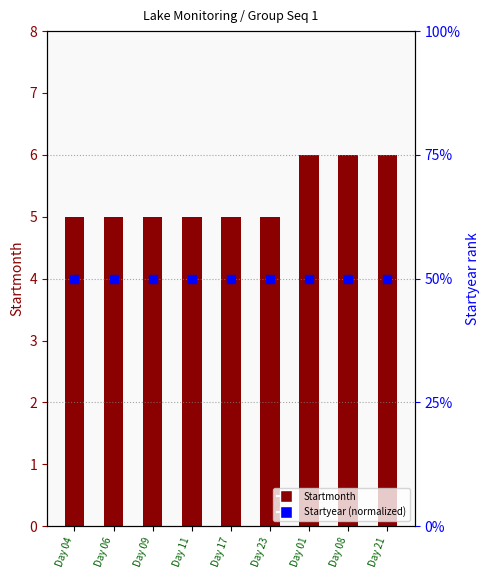

Which series contains the lowest Y value?

Startmonth